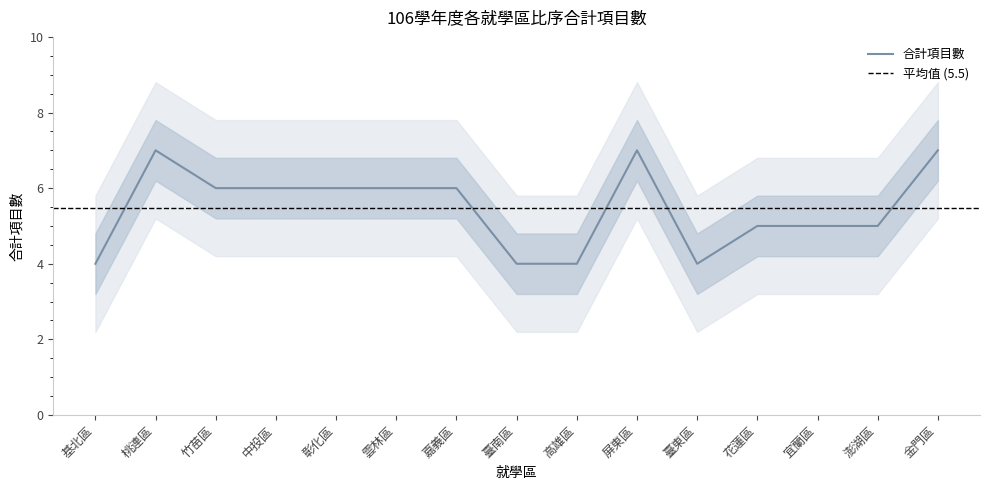

What is the sum of all values?

82